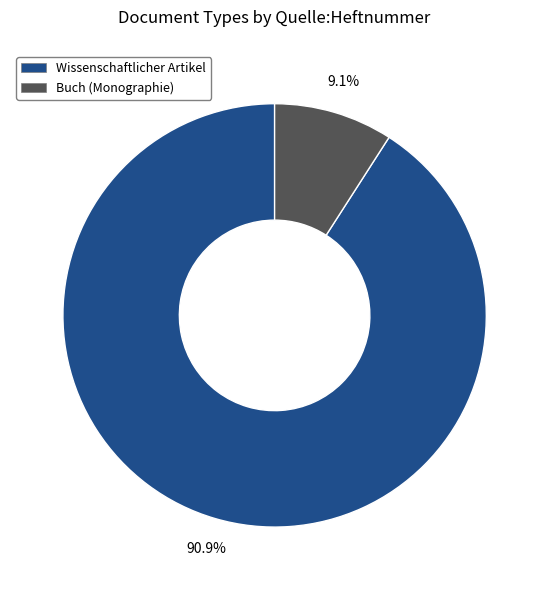

Which category has the smallest portion of the pie?

Buch (Monographie)